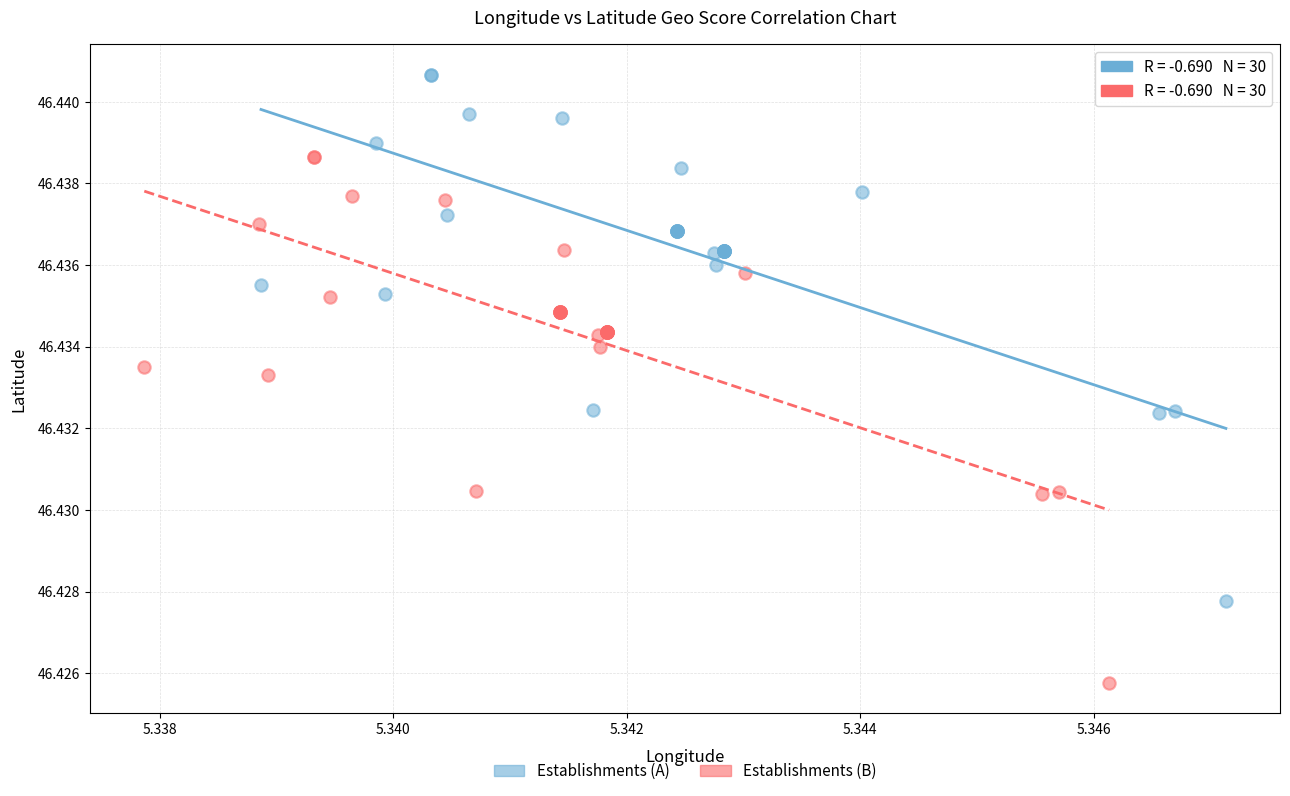

Which series reaches the minimum Y coordinate?

Establishments (B)